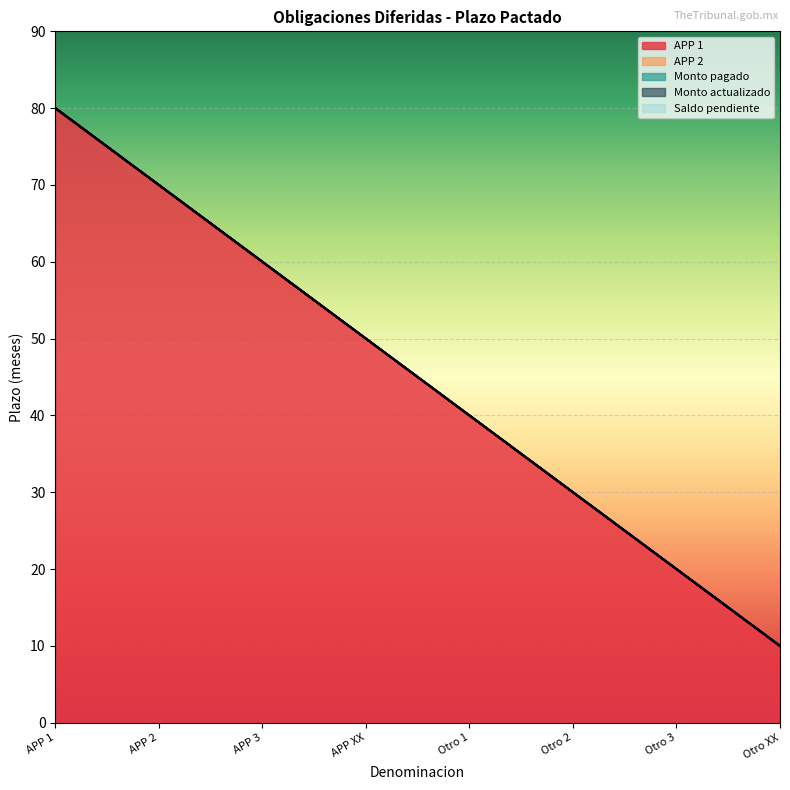

The APP 2 series shows 0 at APP 2. True or false?

True